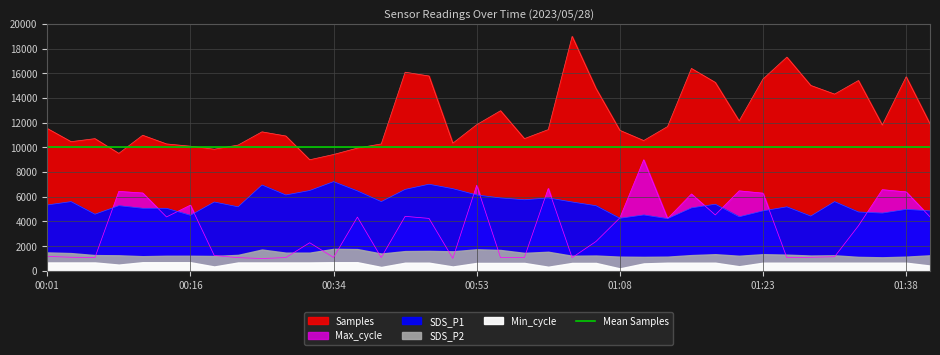

Which series has the largest total across all categories?

Samples